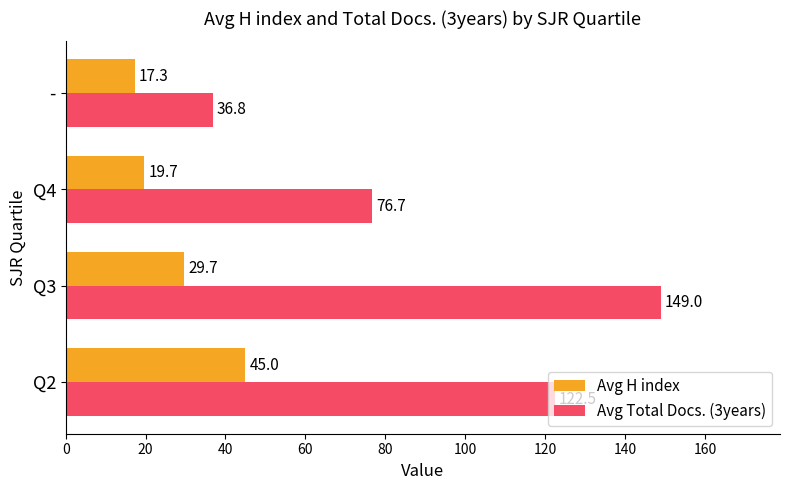

List the labels in order of Avg H index value, largest first.

Q2, Q3, Q4, -